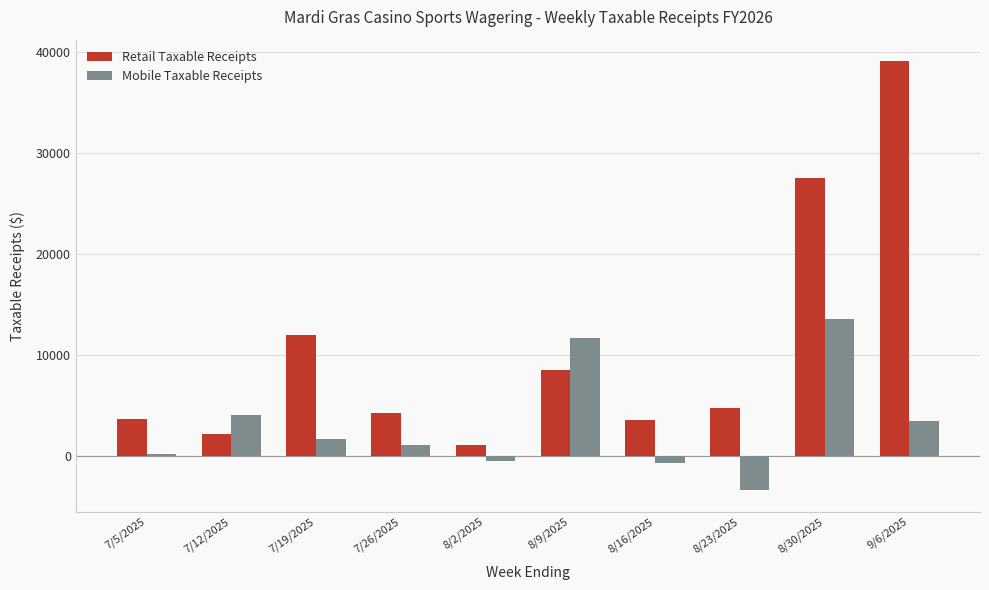

What position from the left is 8/30/2025?

9